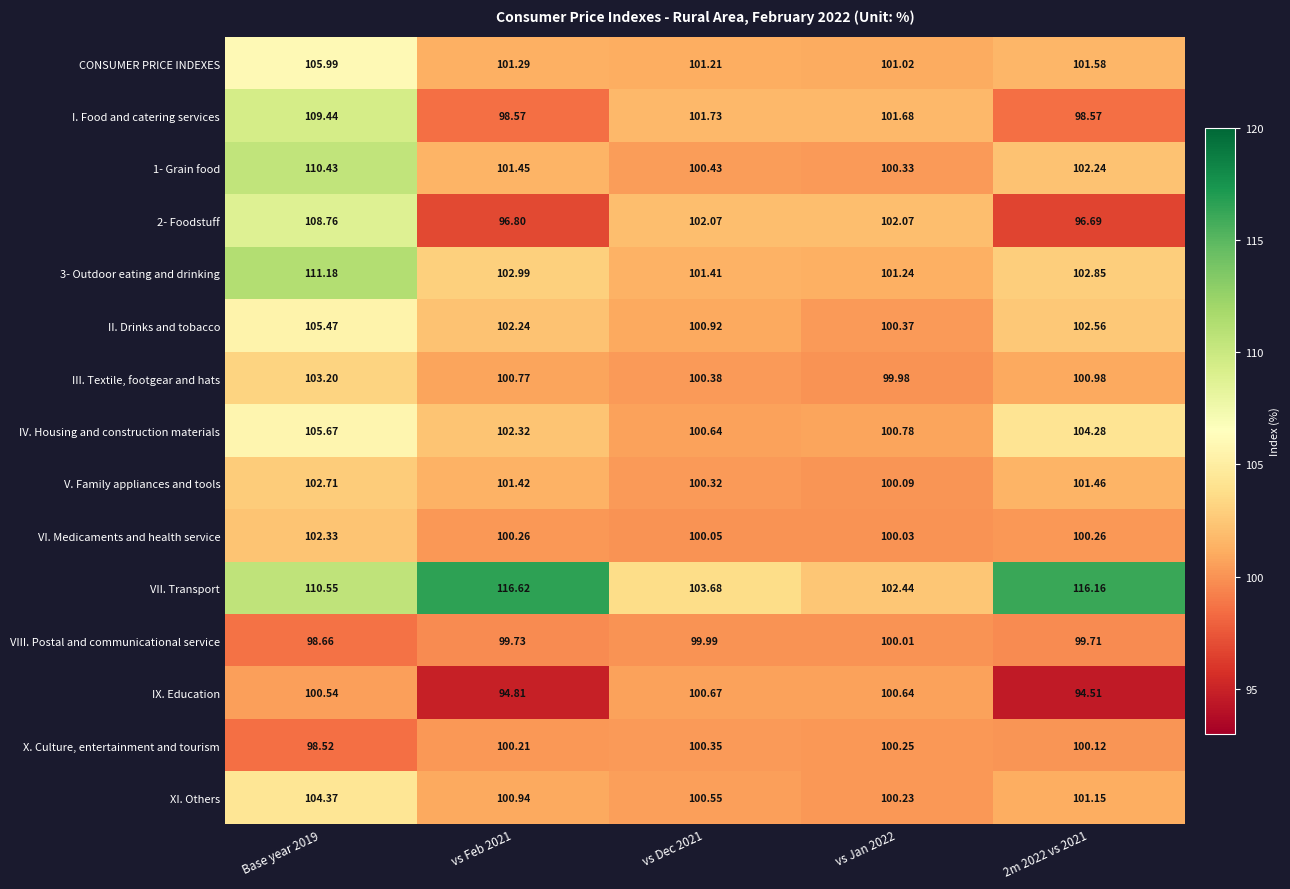

Which series has the largest range (max minus min)?

VII. Transport